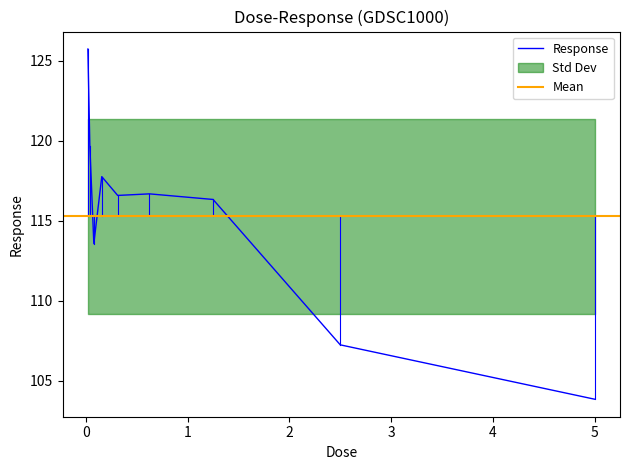

How many categories are shown in the chart?

9